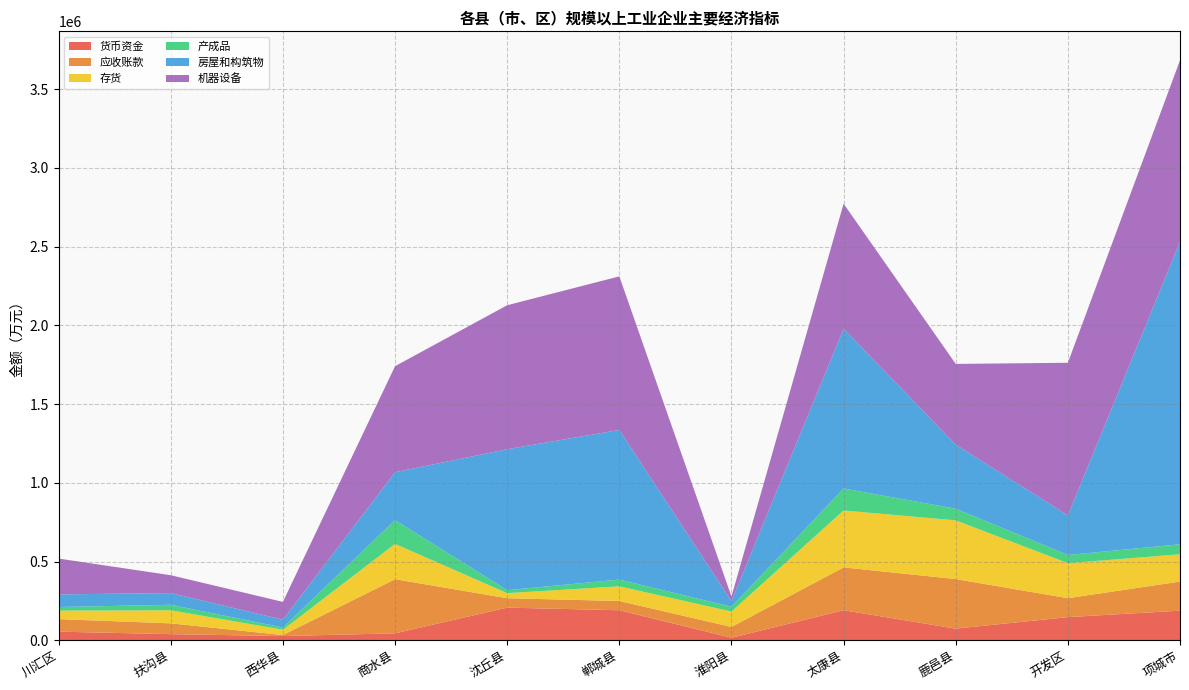

Reading left to right, what are all the values shown in this chart?

货币资金: 54700	38703	26763	43974	207199	190697	15943	190684	73938	147087	188005
应收账款: 79575	68797	6398	343865	59765	58808	68723	272193	314756	120141	184865
存货: 53937	82946	33714	224132	32300	92957	97764	361358	372874	222403	172998
产成品: 22873	34943	14153	150758	18835	43037	30231	139556	73946	51900	63545
房屋和构筑物: 80352	74244	49612	304589	895236	950133	35692	1014202	406845	251743	1921537
机器设备: 227334	113428	112998	673241	914327	975205	29431	794436	512649	968920	1151928